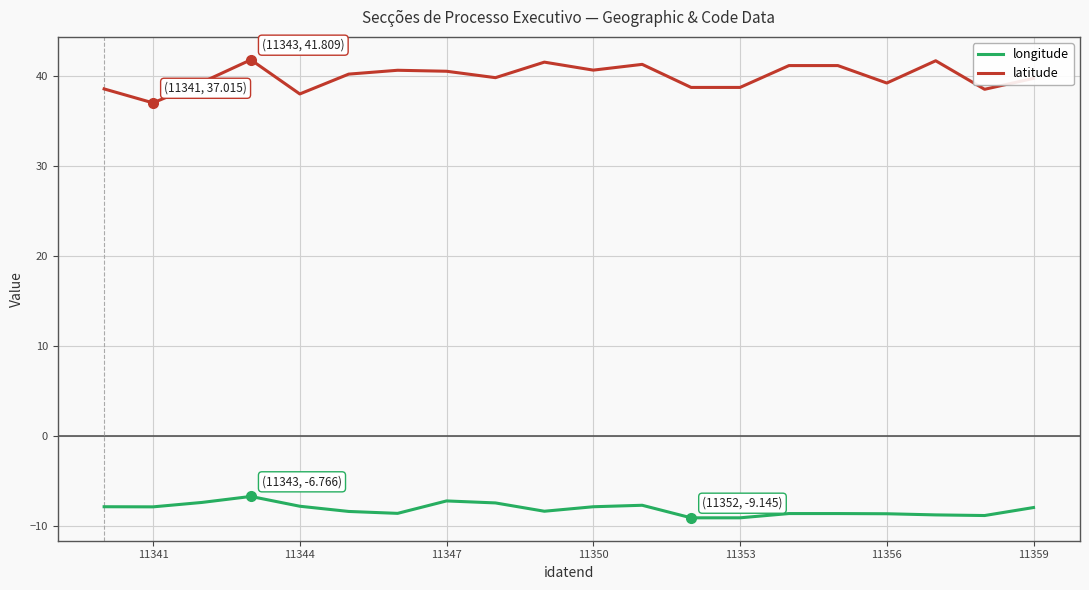

Does the chart have visible grid lines?

Yes